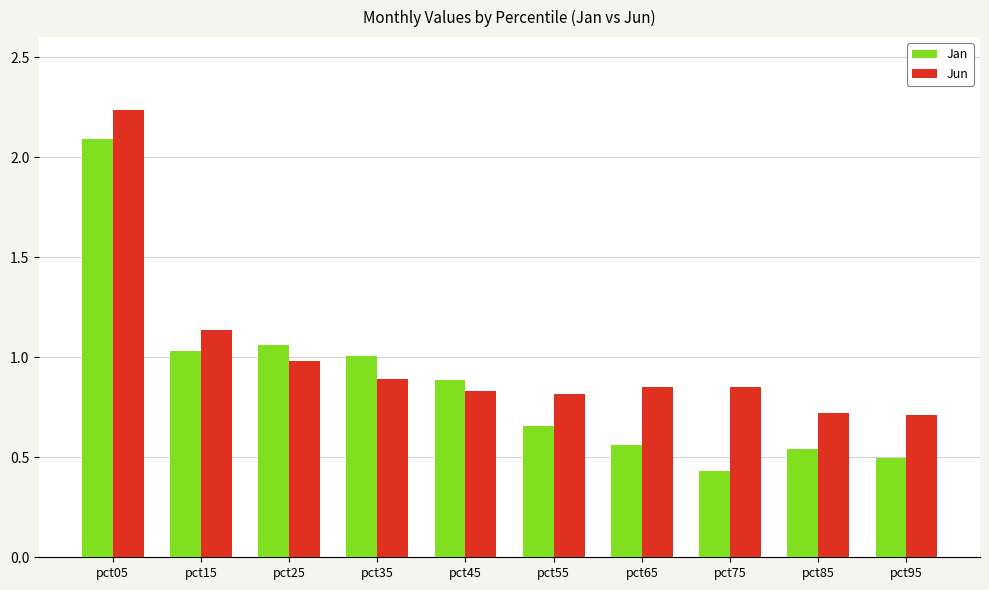

Which category has the highest value in the Jun series?

pct05